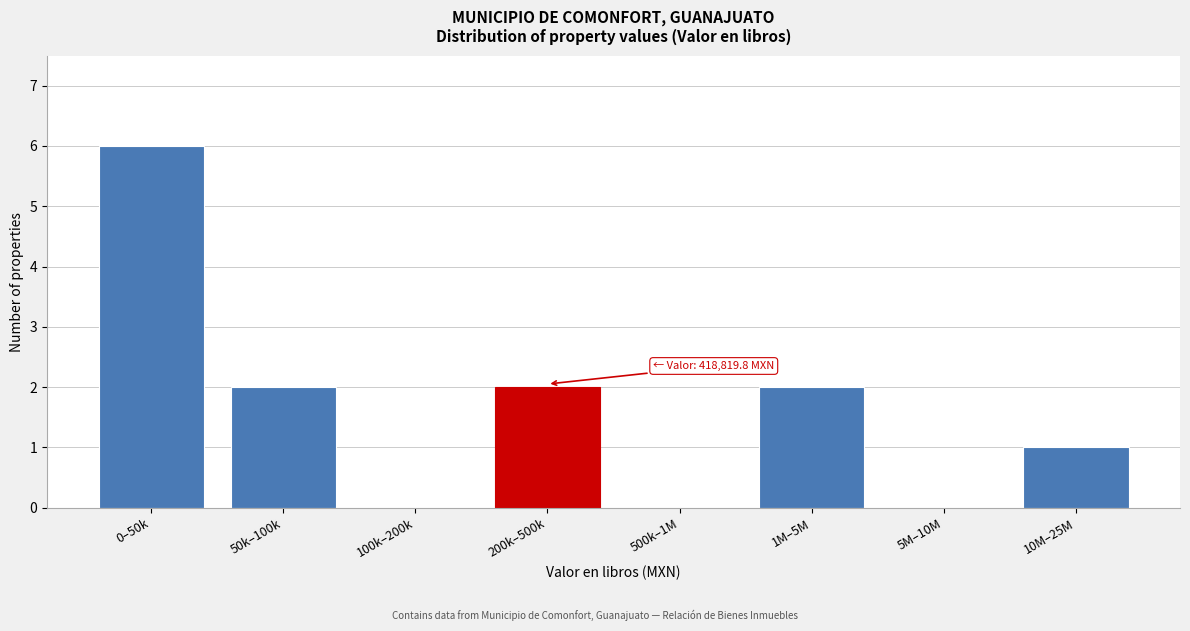

Reading left to right, extract all data points from this chart.

0–50k=6	50k–100k=2	100k–200k=0	200k–500k=2	500k–1M=0	1M–5M=2	5M–10M=0	10M–25M=1